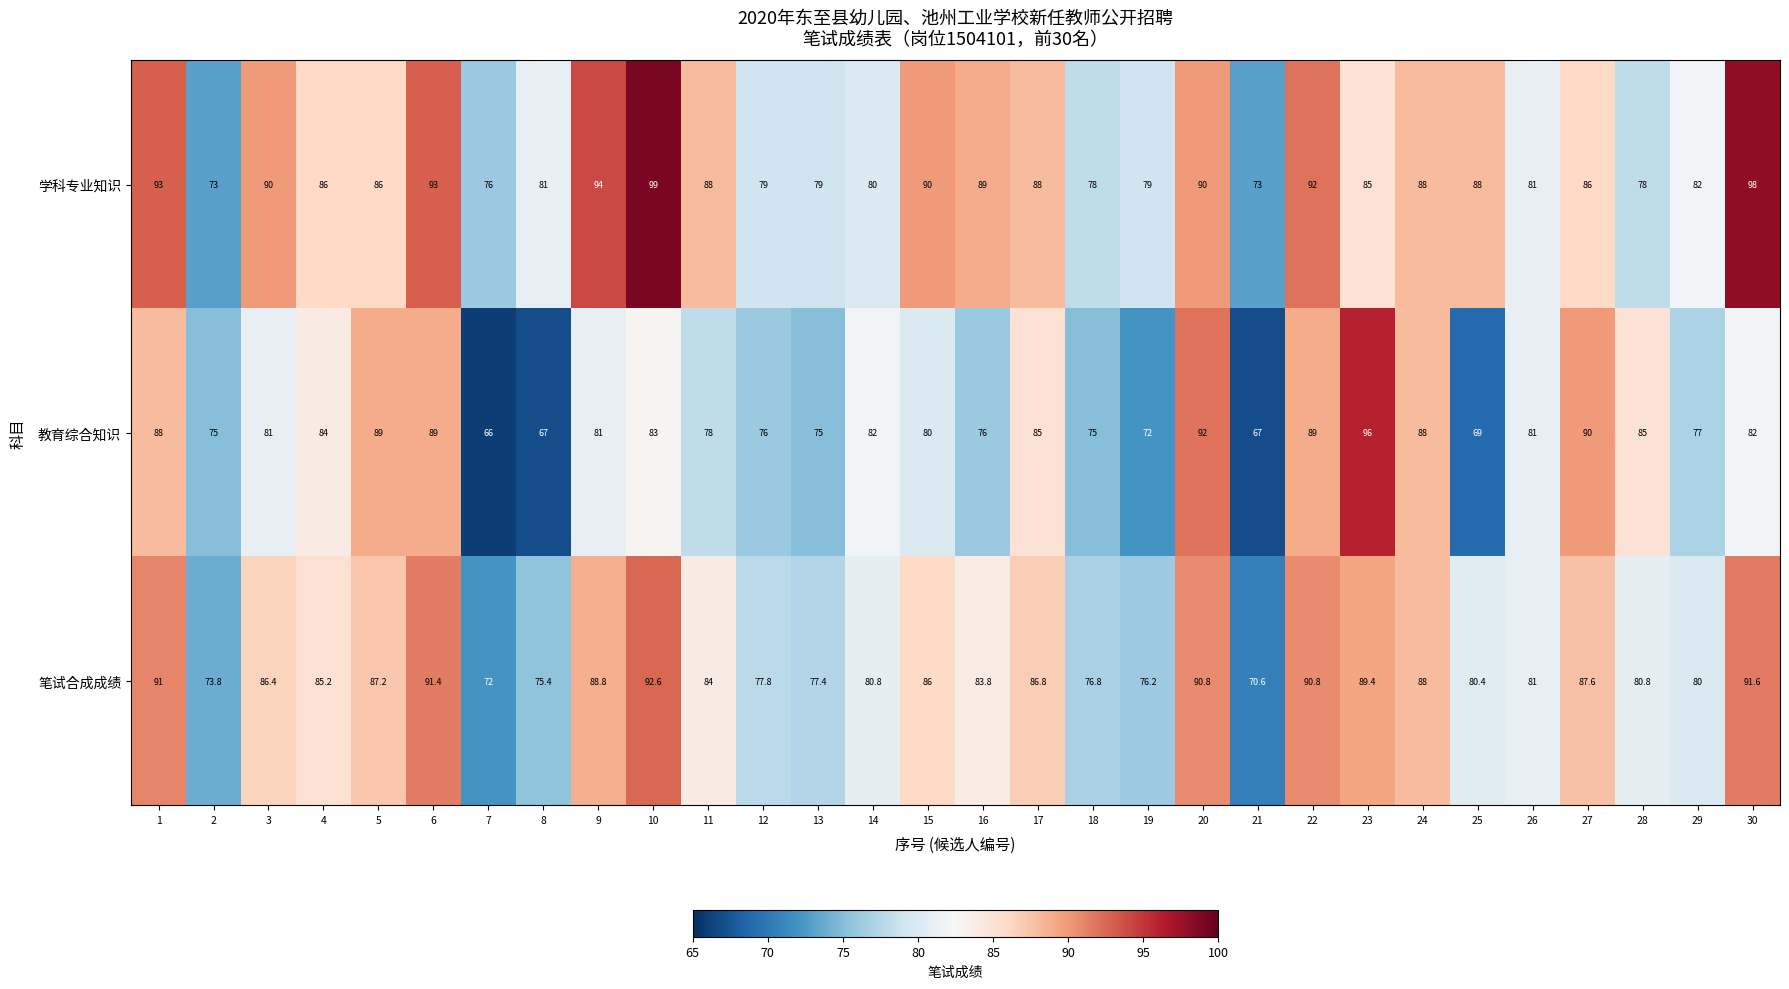

At how many categories does at least one series exceed 69?

30